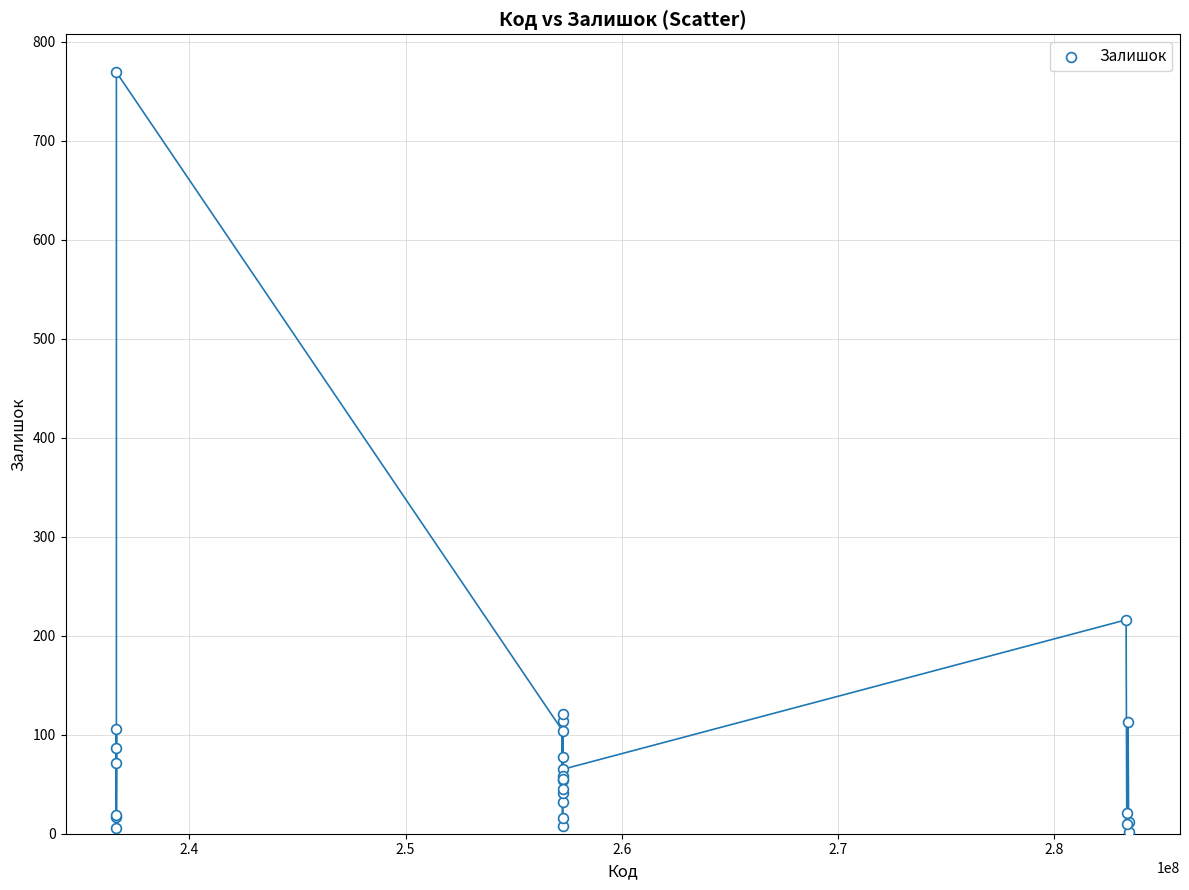

What Y value in the scatter plot is closest to 385?

216